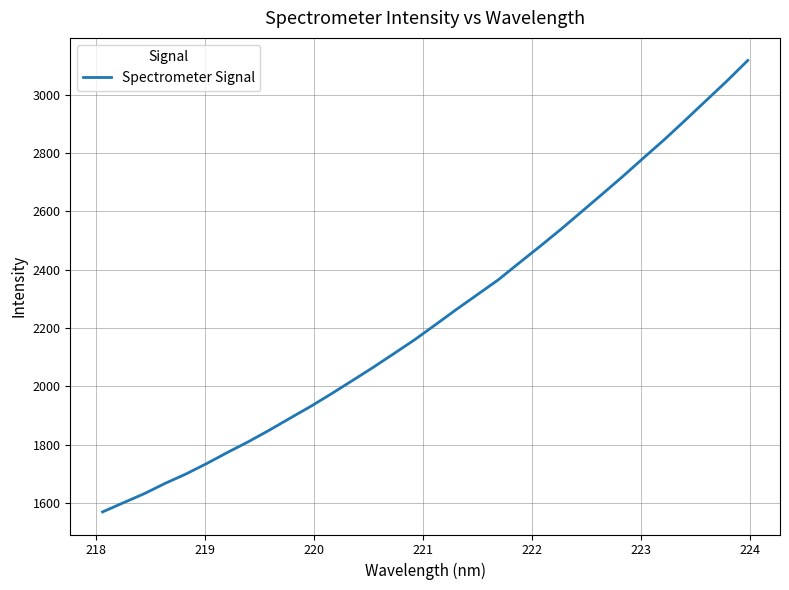

What is the difference between the maximum and minimum values?

1549.1